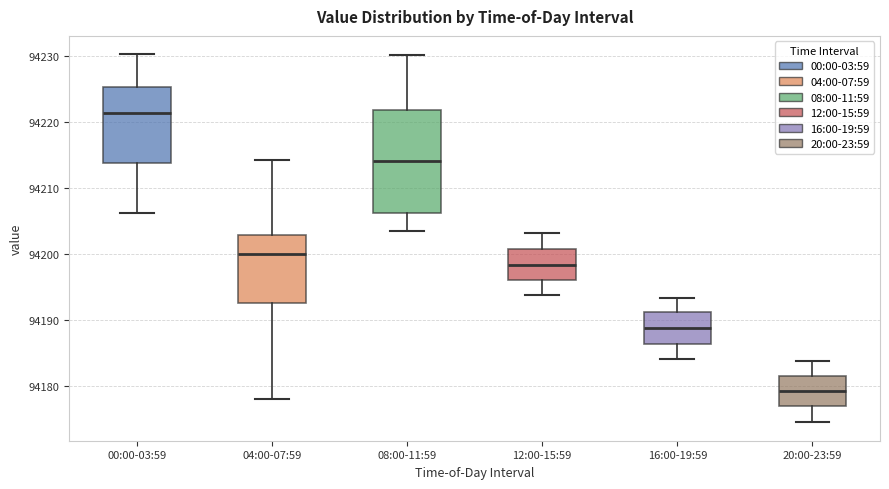

Where does the median line of the box for 16:00-19:59 sit on the y-axis? The values are not printed on the chart, so give them approximately, as read against the axis.

94189